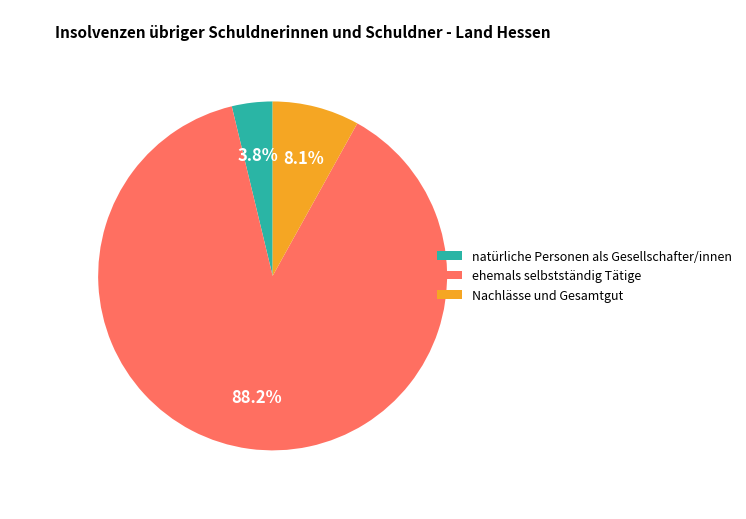

Does ehemals selbstständig Tätige represent more than half of the total?

Yes